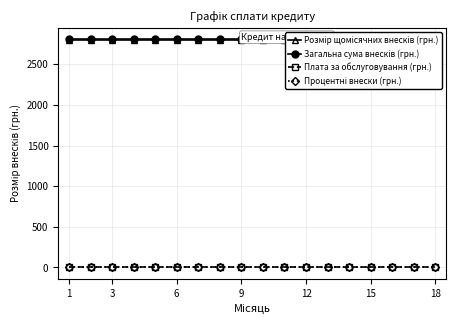

What is the sum of the Розмір щомісячних внесків (грн.) values at 18 and 3?

5611.1